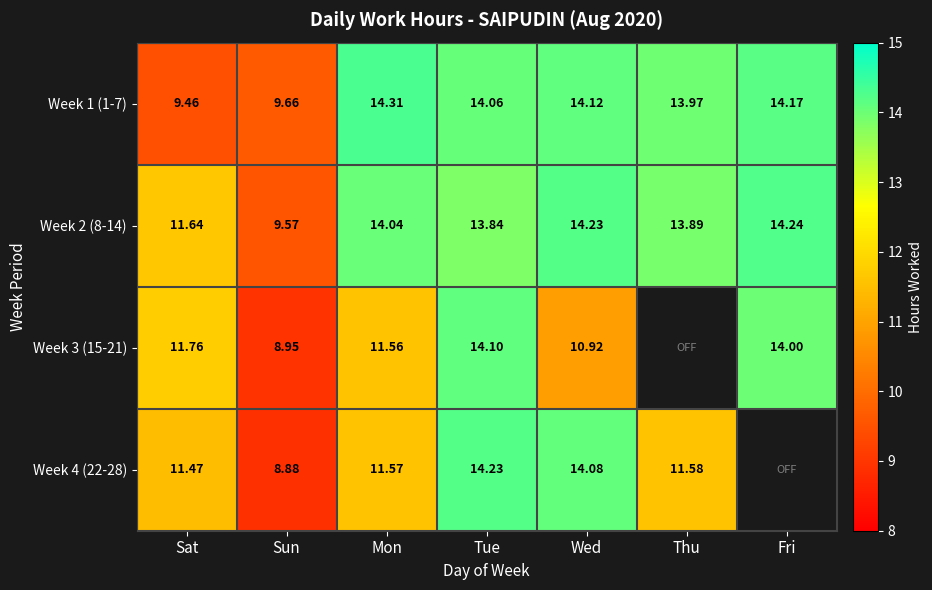

Where does the Week 2 (8-14) series first go above 13?

Mon